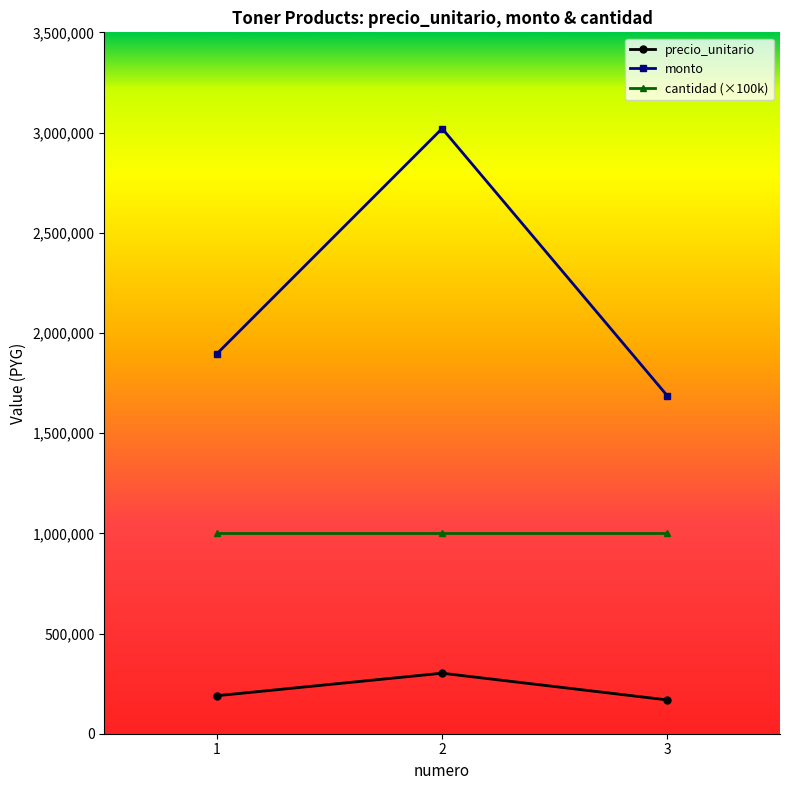

Rank the series by their average value, from lowest to highest.

precio_unitario, cantidad (×100k), monto